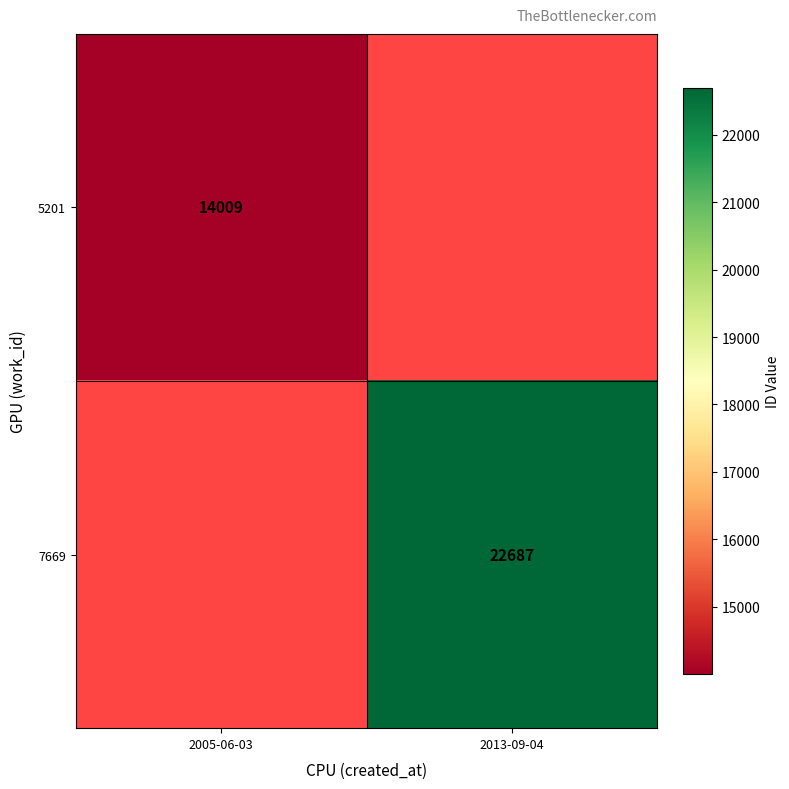

True or false: 5201 has a value of 14009 at 2005-06-03.

True